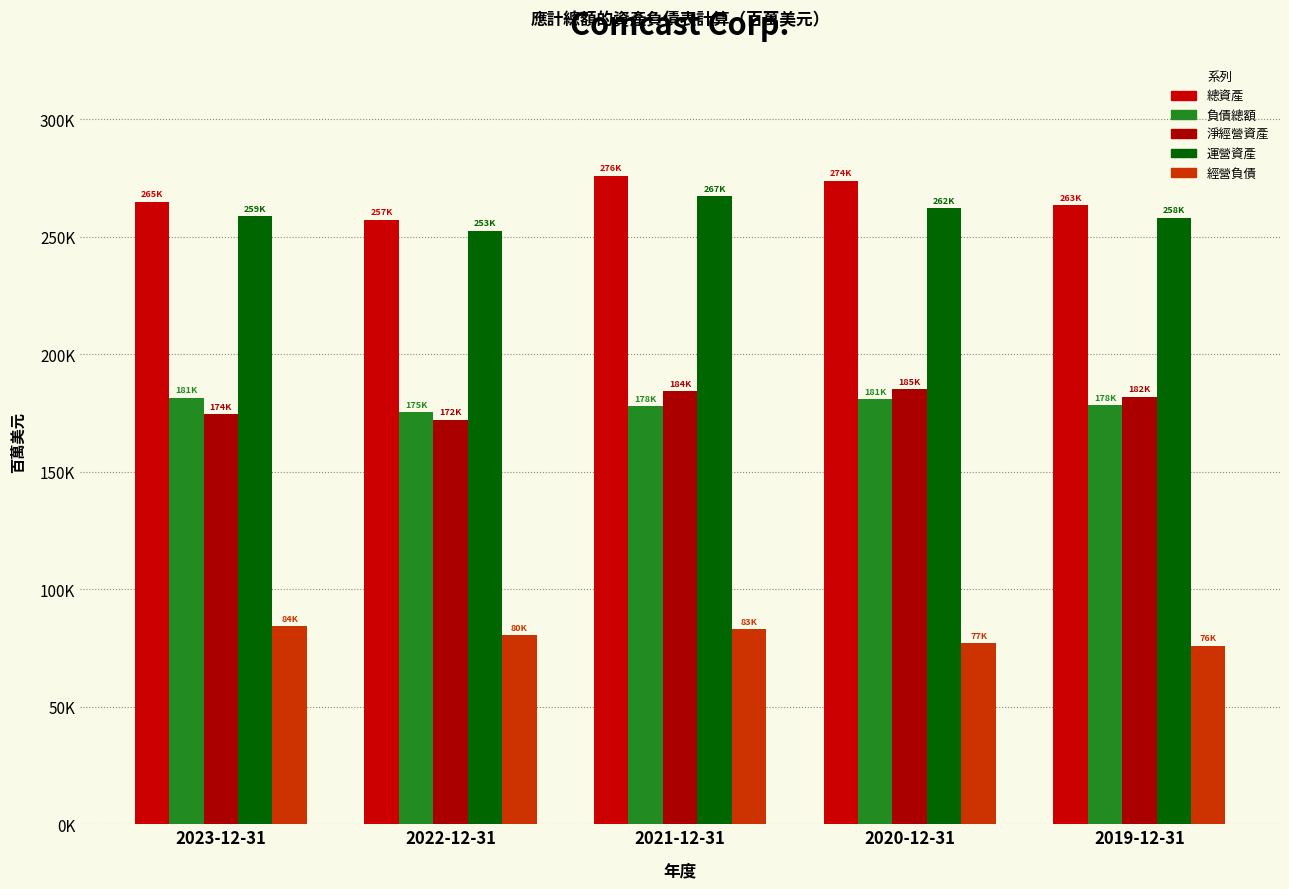

Does the chart contain stacked bars?

No